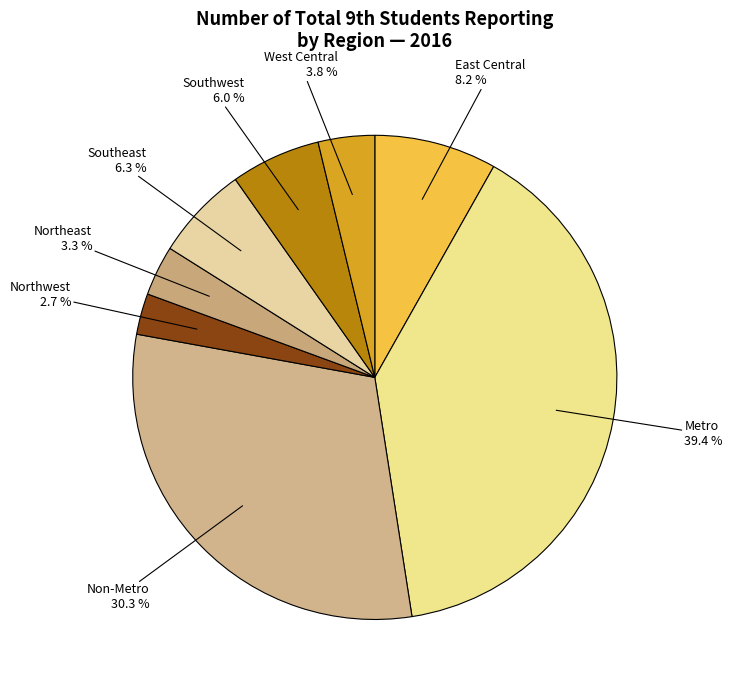

To the nearest percent, what is the average slice percentage?

12%